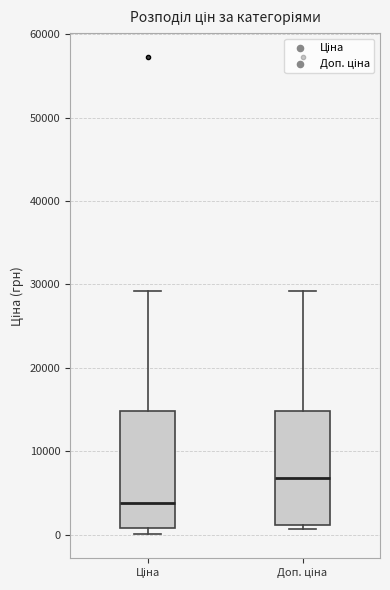

Which box has the highest median line?

Доп. ціна